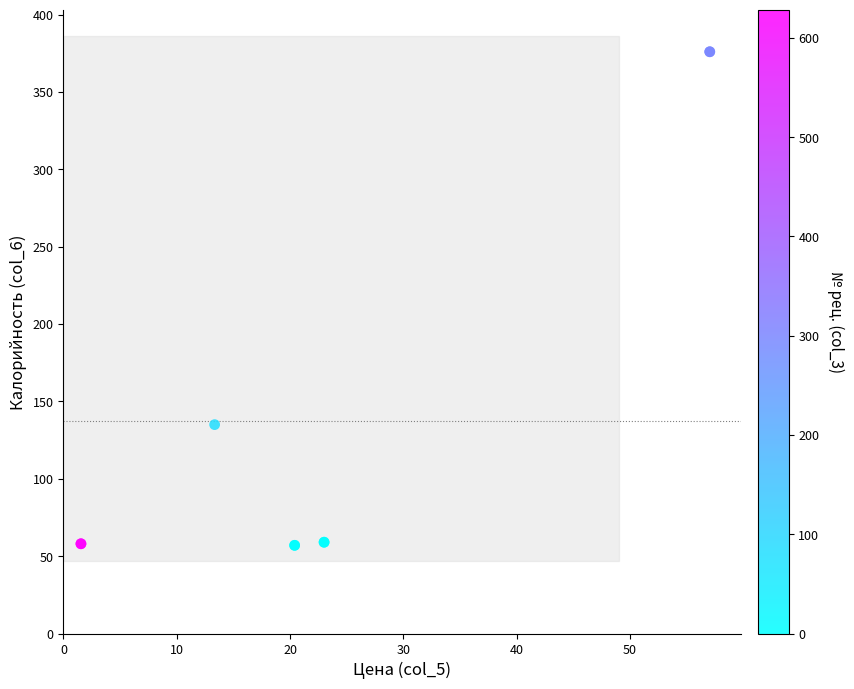

What Y value in the scatter plot is closest to 216?

135